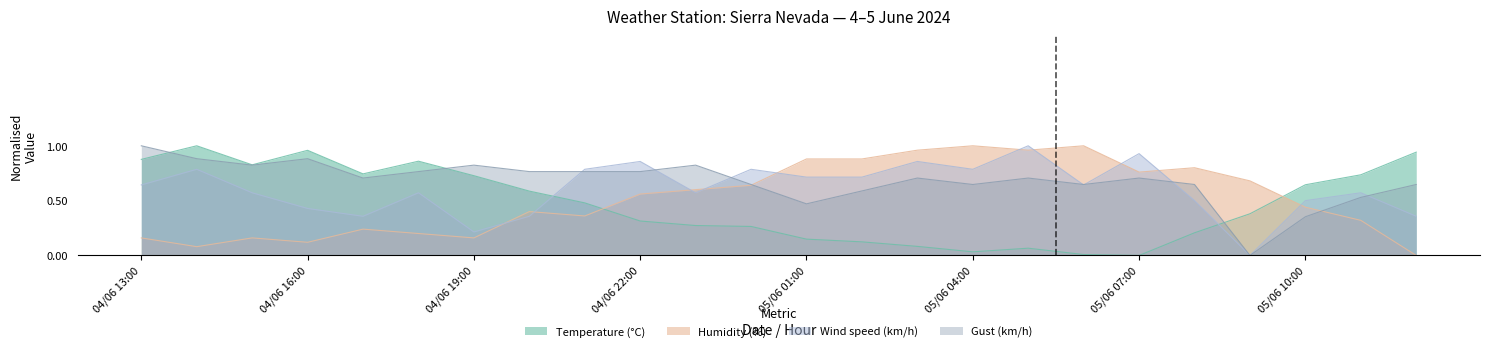

Which has a higher value, 05/06 10:00 or 05/06 05:00?

05/06 10:00